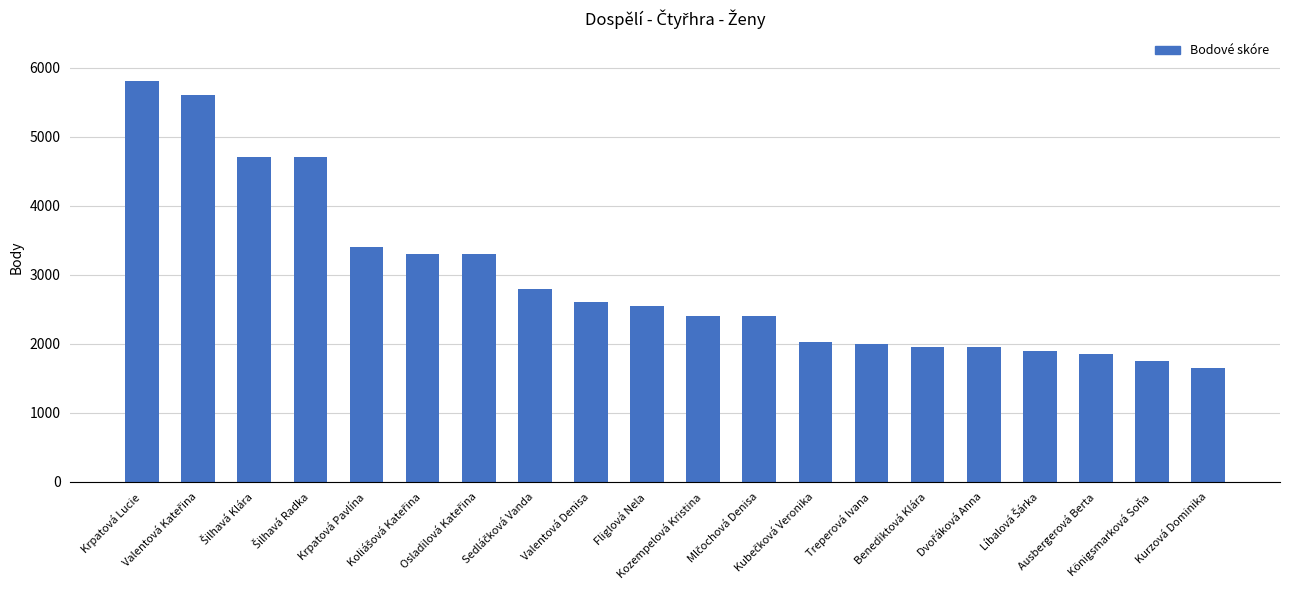

What is the greatest value displayed?

5800